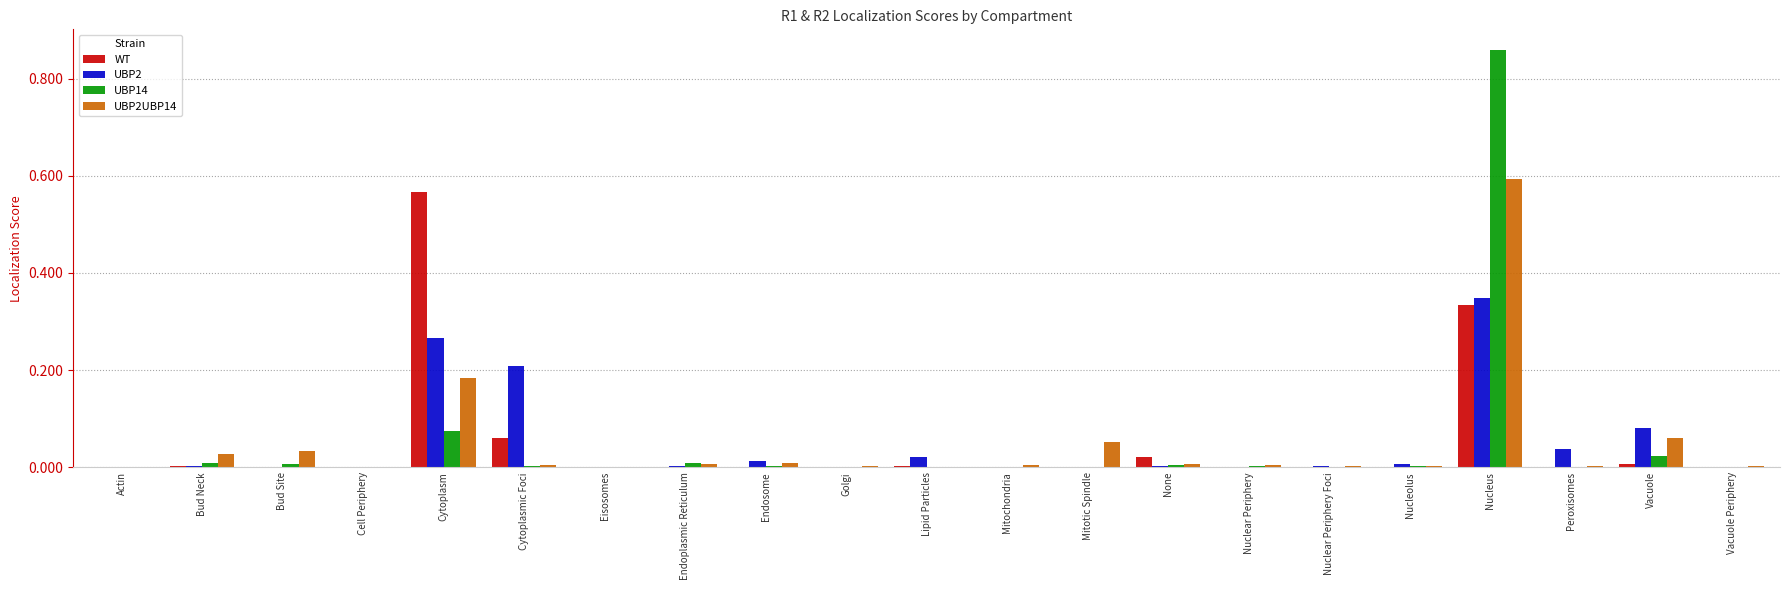

The value of WT at Eisosomes is 0.0. True or false?

True